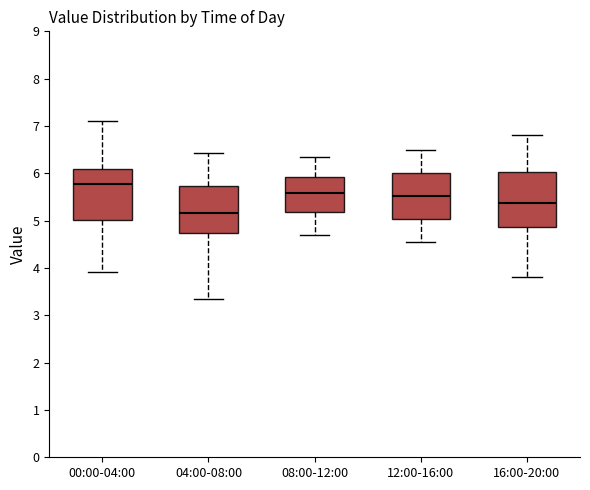

Reading left to right, transcribe this box plot: for each box, give where its median line is, the range the box spans, and where its two whiskers end, as read against the y-axis. The values are not printed on the chart, so give them approximately, as read against the axis.

00:00-04:00: median 5.8, box 5.0 to 6.1, whiskers 3.9 to 7.1
04:00-08:00: median 5.2, box 4.7 to 5.7, whiskers 3.4 to 6.4
08:00-12:00: median 5.6, box 5.2 to 5.9, whiskers 4.7 to 6.4
12:00-16:00: median 5.5, box 5.0 to 6.0, whiskers 4.6 to 6.5
16:00-20:00: median 5.4, box 4.9 to 6.0, whiskers 3.8 to 6.8